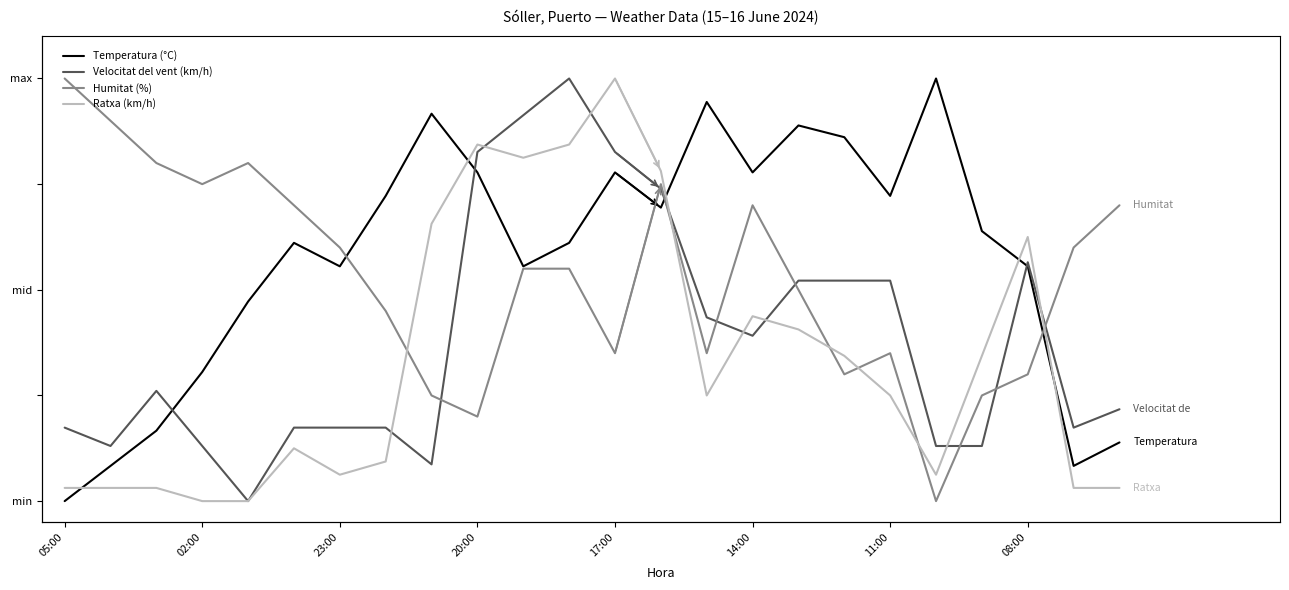

What is the sum of all Temperatura (°C) values?

13.9